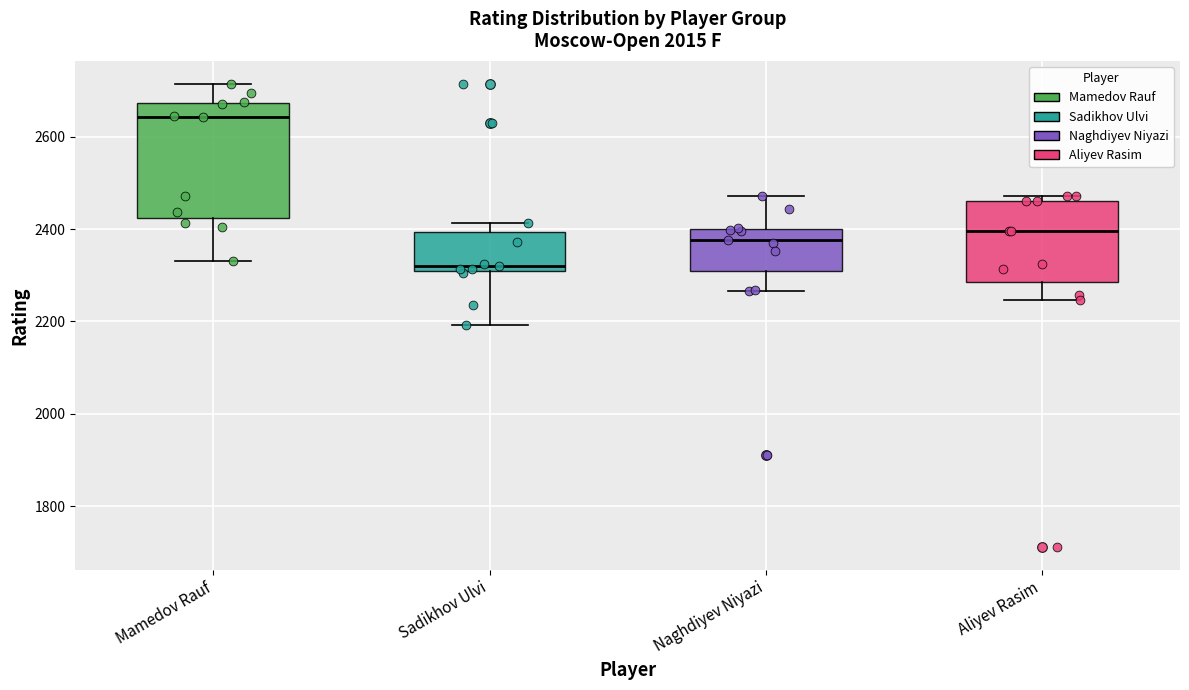

Comparing the boxes themselves (not the whiskers), which one is the tallest?

Mamedov Rauf